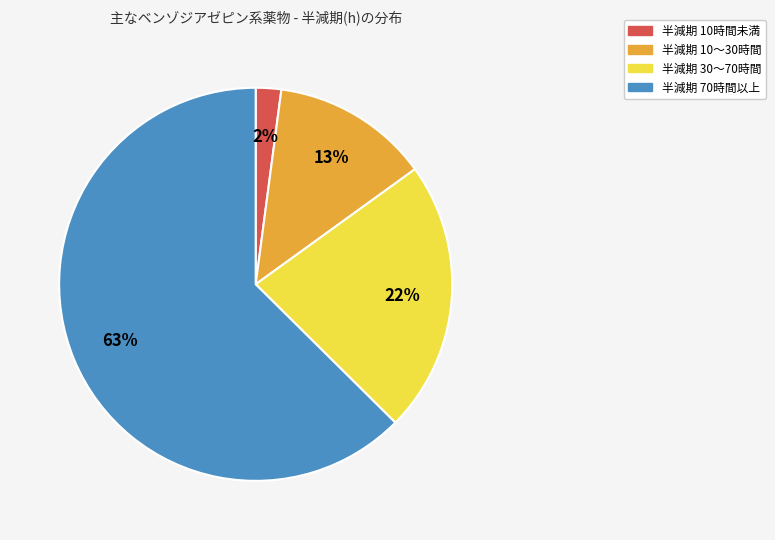

To the nearest percent, what portion does 半減期 30〜70時間 represent?

22%